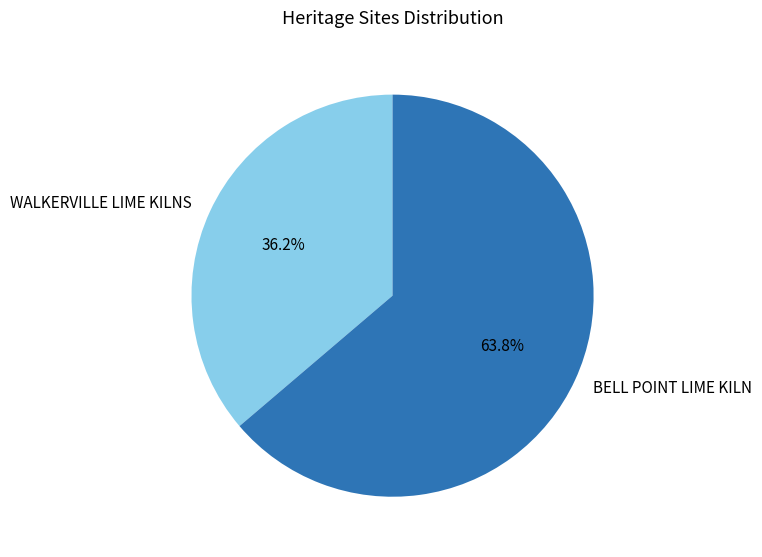

Count the number of slices in the pie.

2